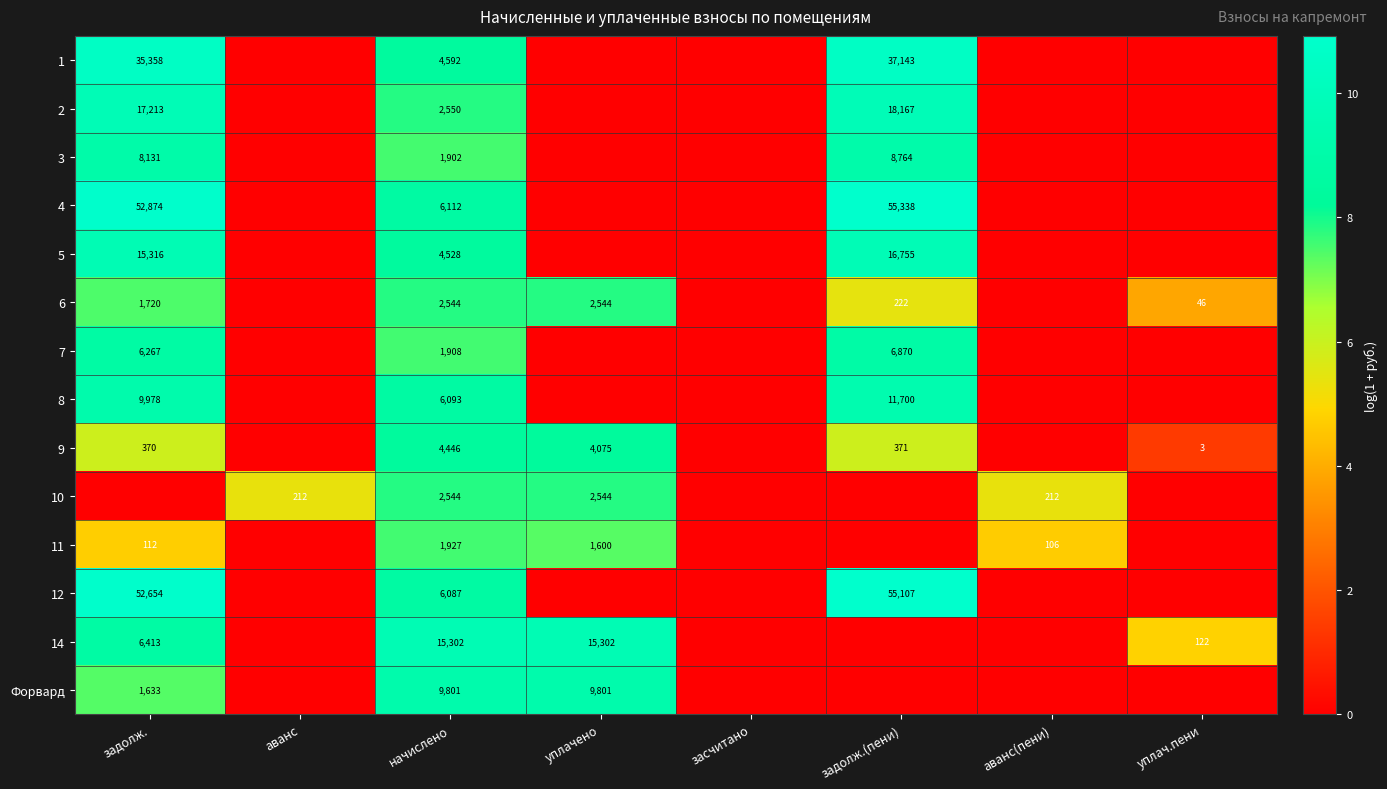

How many data points does each series have?

8